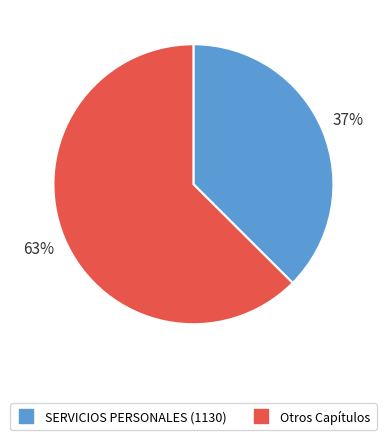

To the nearest percent, what is the average slice percentage?

50%